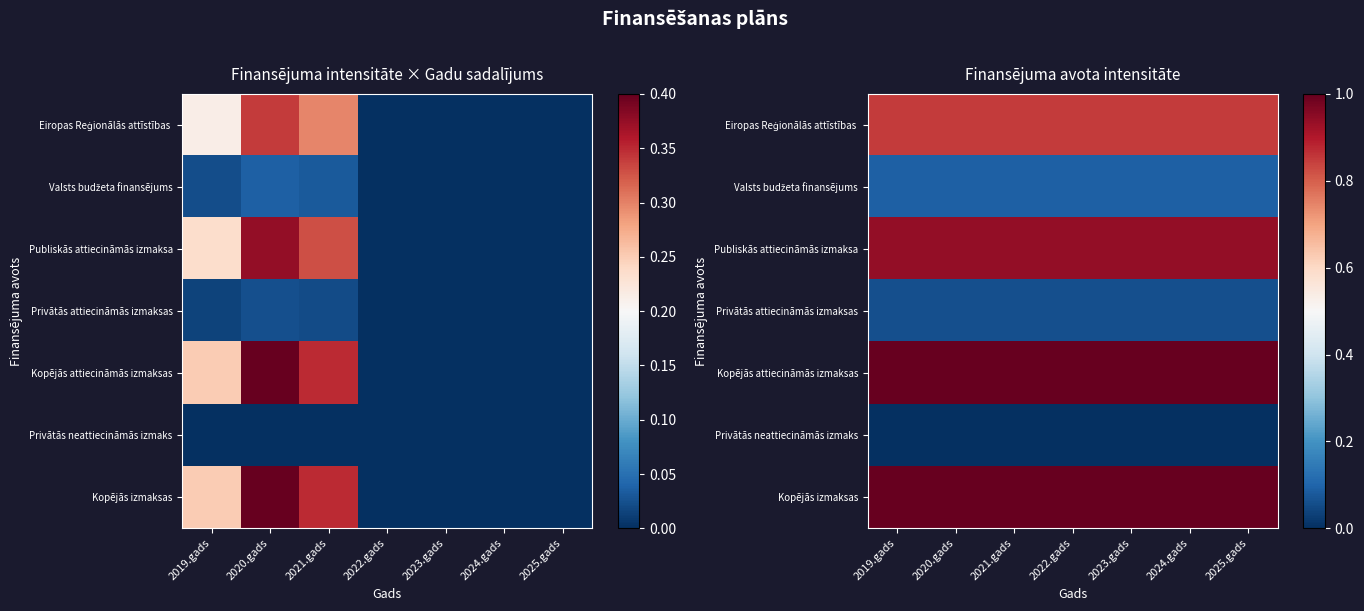

Is the value of Eiropas Reģionālās attīstības at 2021.gads greater than the value of Privātās neattiecināmās izmaks at 2022.gads?

Yes